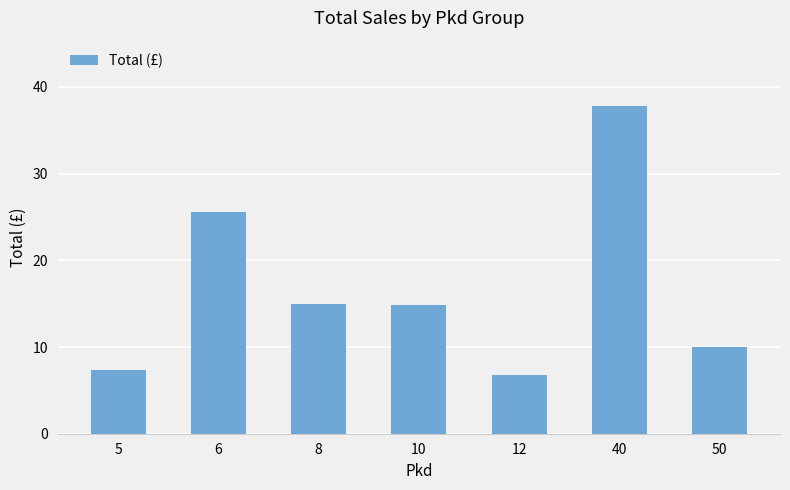

What is the value of the 7th bar from the left?

10.0